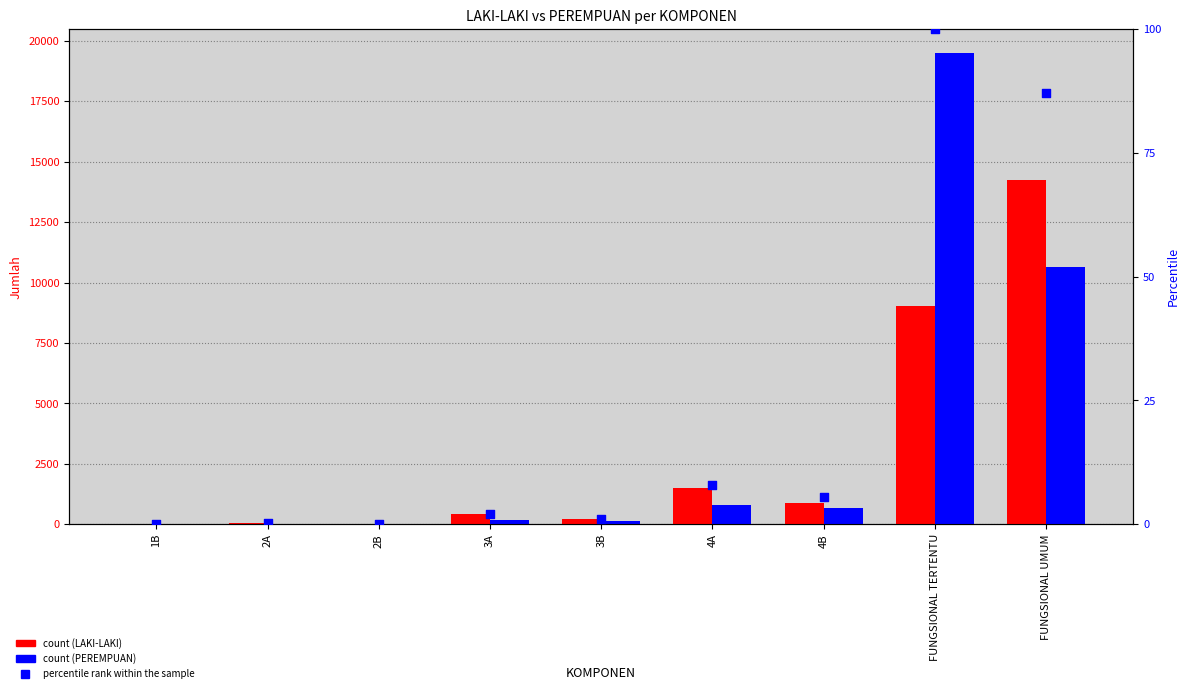

Is the value of percentile rank within the sample at 1B greater than the value of LAKI-LAKI at 1B?

No